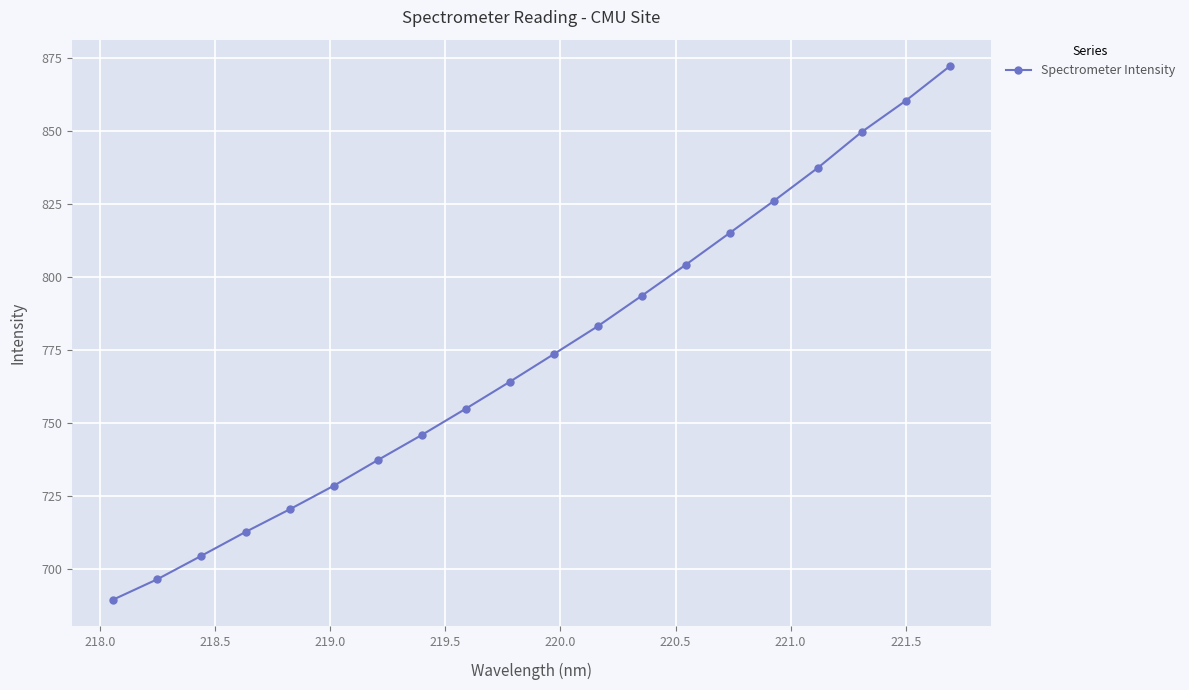

What is the value of the 10th point from the left?

764.2